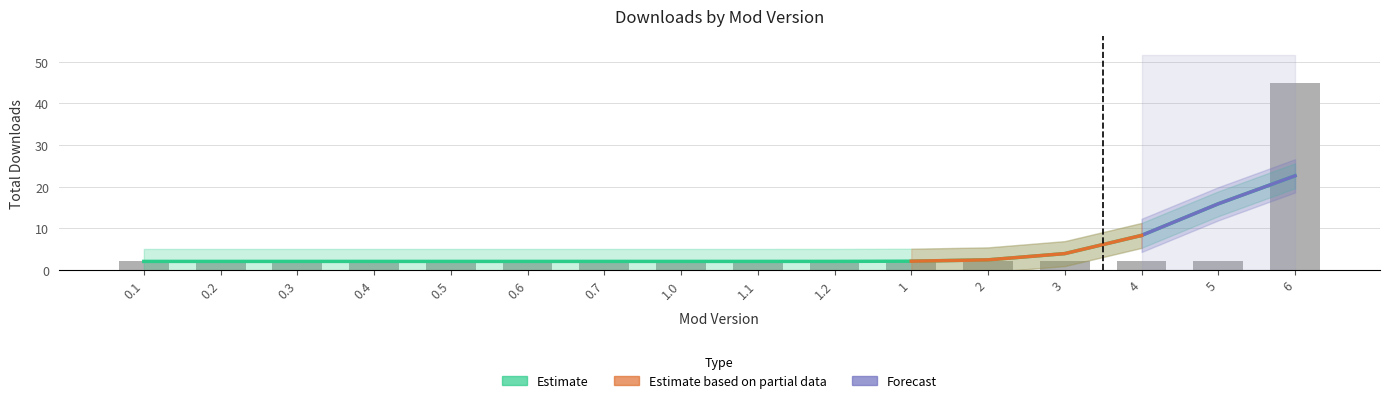

What is the value of the 11th bar from the left?

2